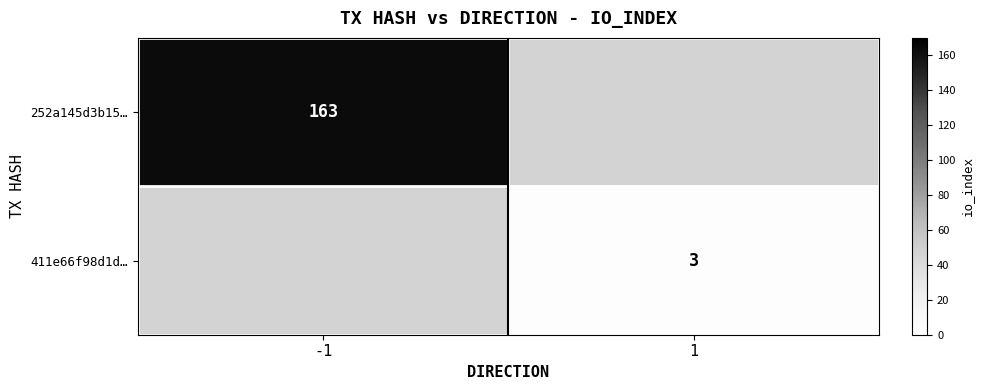

Count the number of data series in this chart.

2